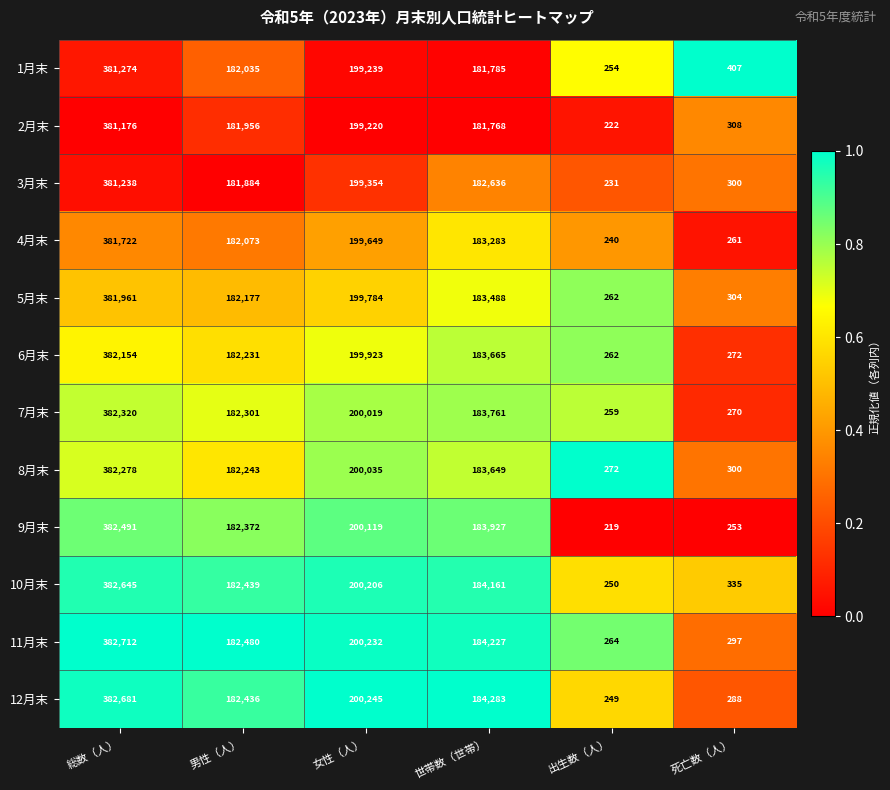

Between 男性（人） and 女性（人）, which series saw the biggest shift?

12月末